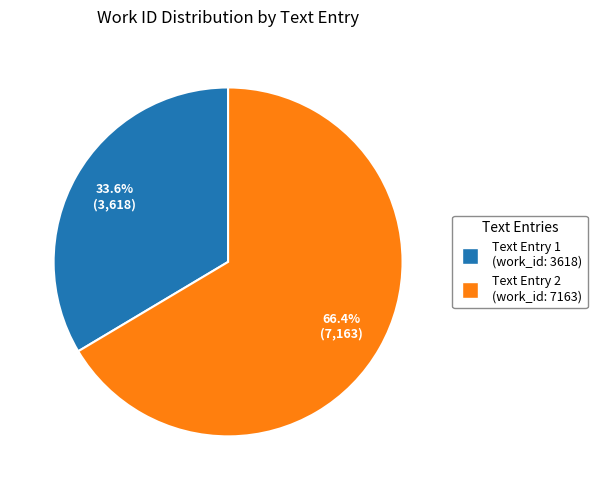

Is there a majority slice in this chart?

Yes